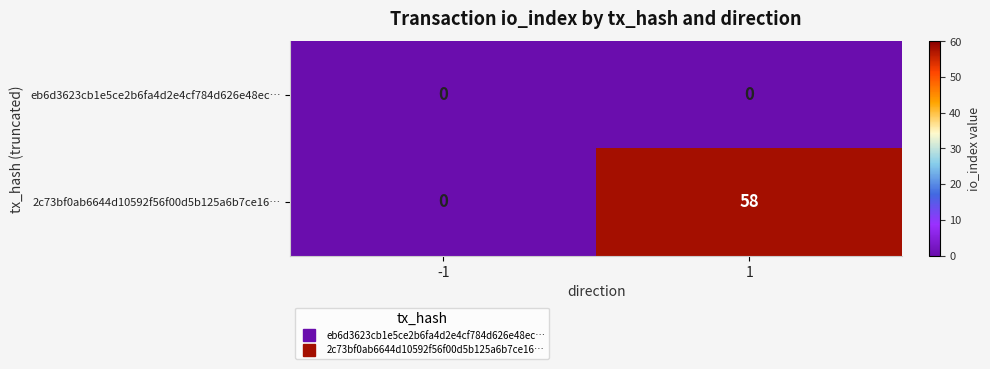

Which series has the largest total across all categories?

2c73bf0ab6644d10592f56f00d5b125a6b7ce16…